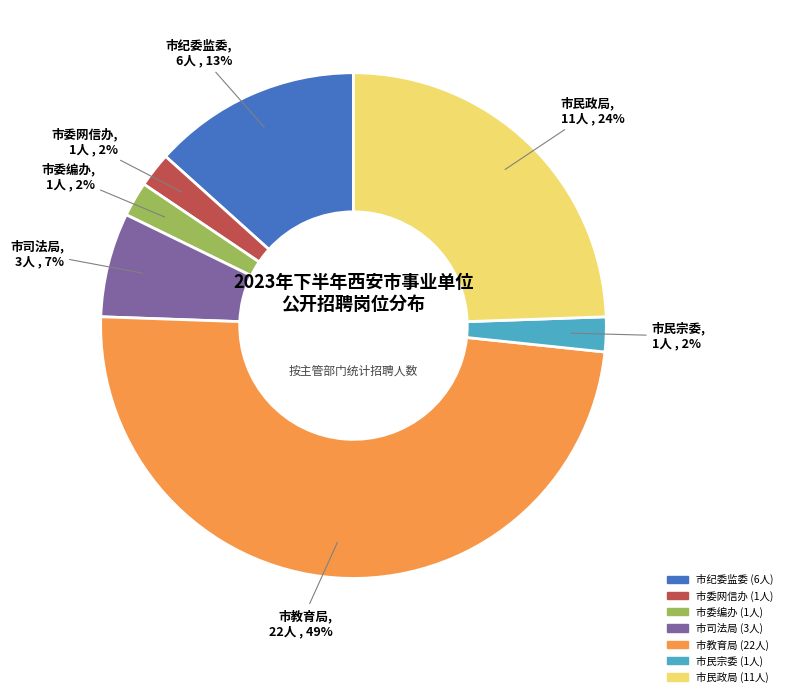

To the nearest percent, what is the difference between the 市教育局 and 市委编办 slice percentages?

47%